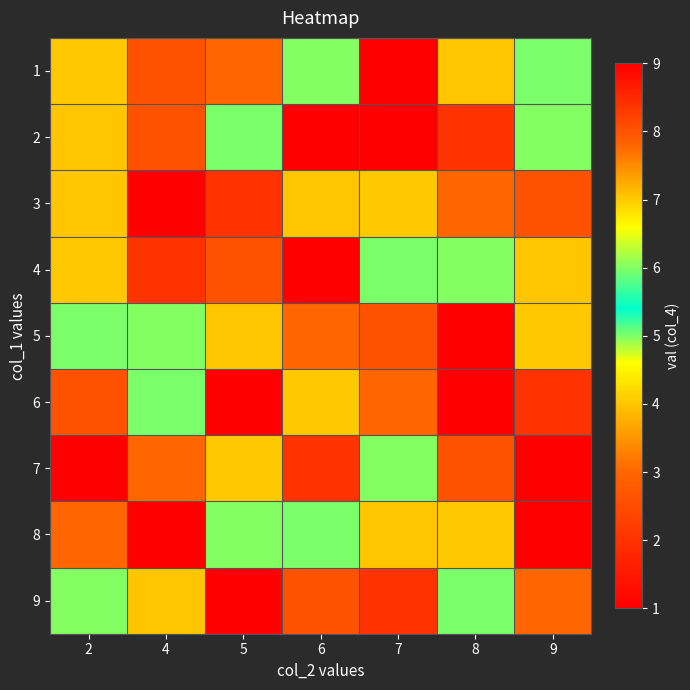

What is the spread (max minus min) of values at 2?

7